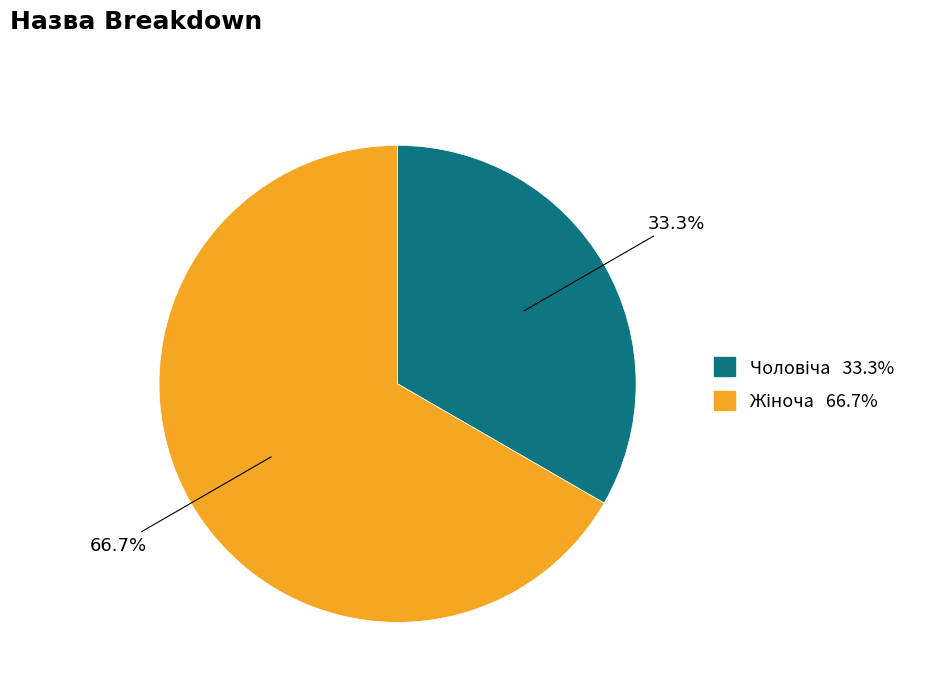

Does any single category account for the majority?

Yes